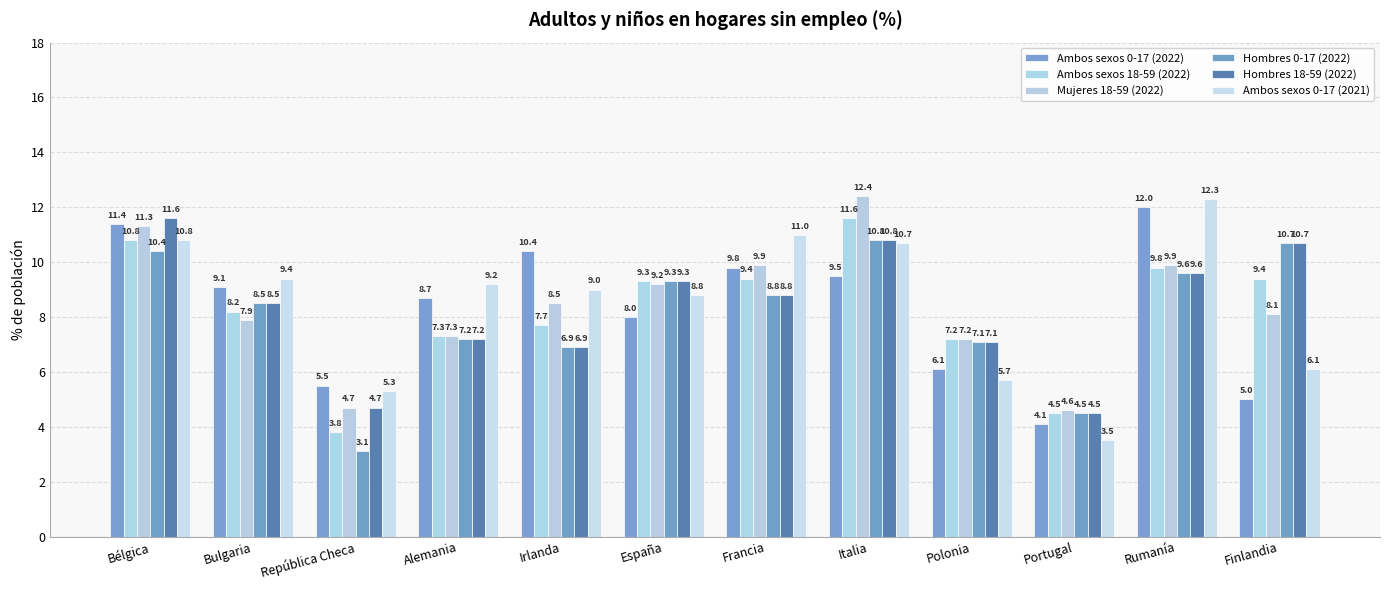

What is the difference between the highest and lowest values at Alemania?

2.0